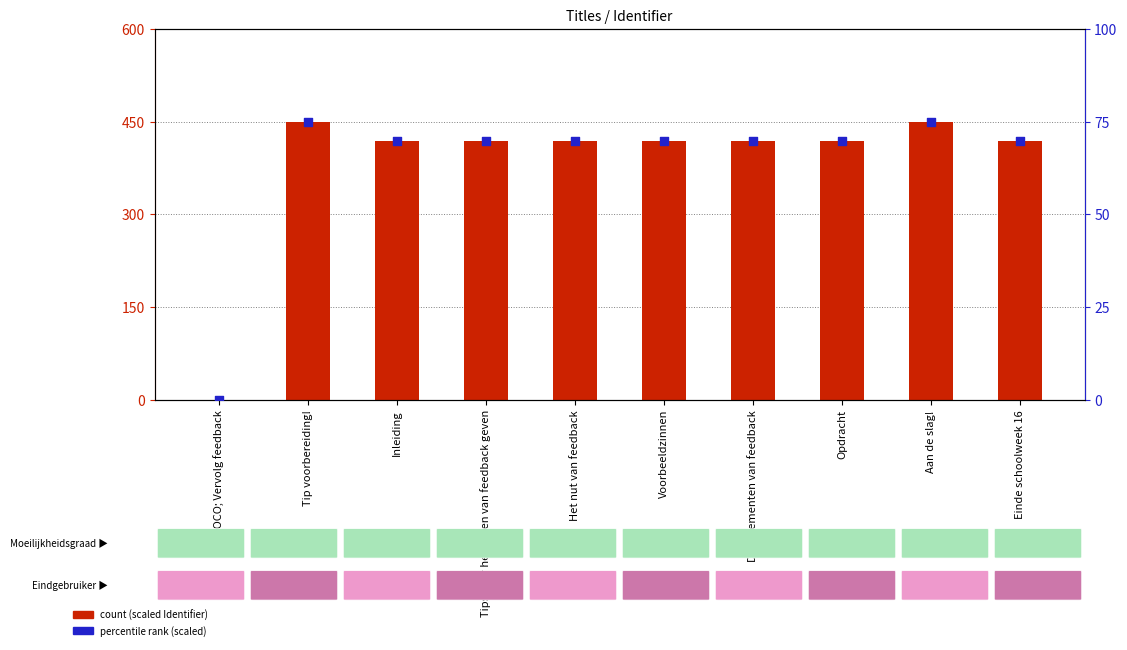

Which series reaches the maximum Y coordinate?

count (scaled Identifier)